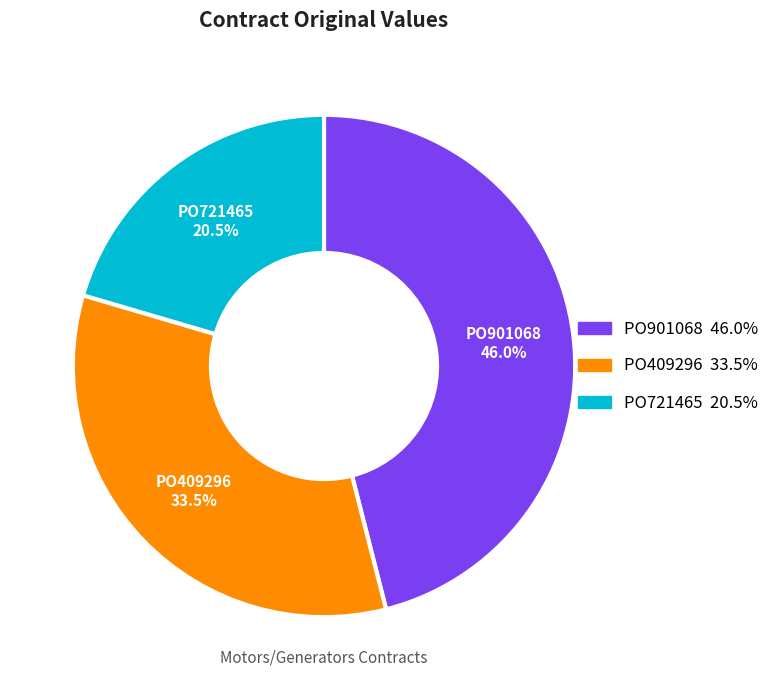

Which slice is the largest?

PO901068